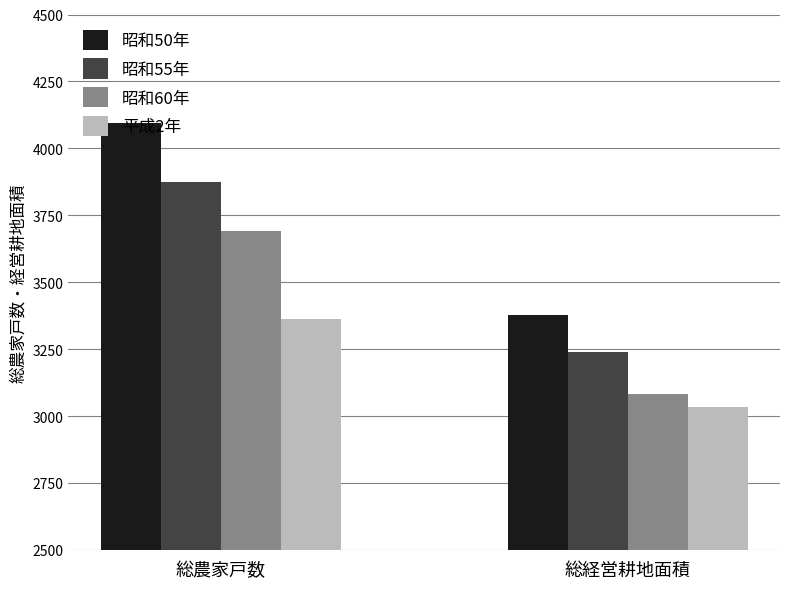

What is the sum of the 平成2年 values at 総農家戸数 and 総経営耕地面積?

6397.3